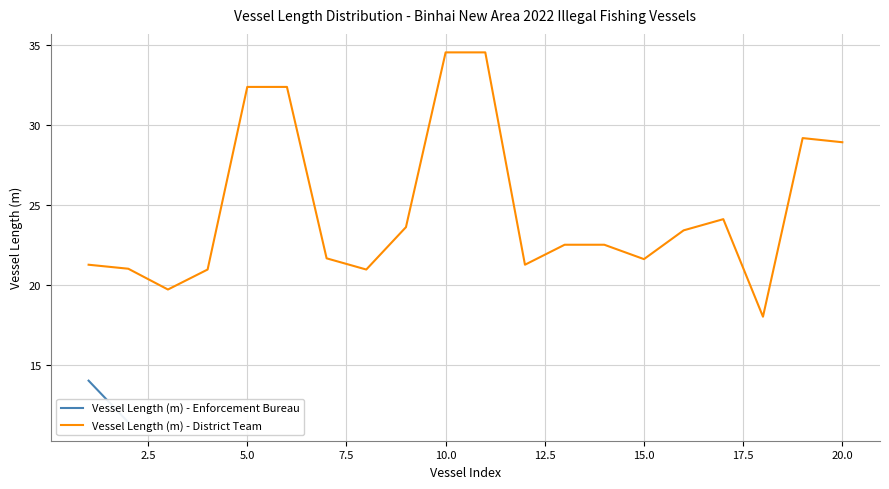

What is the value of the 6th point from the left?

32.4